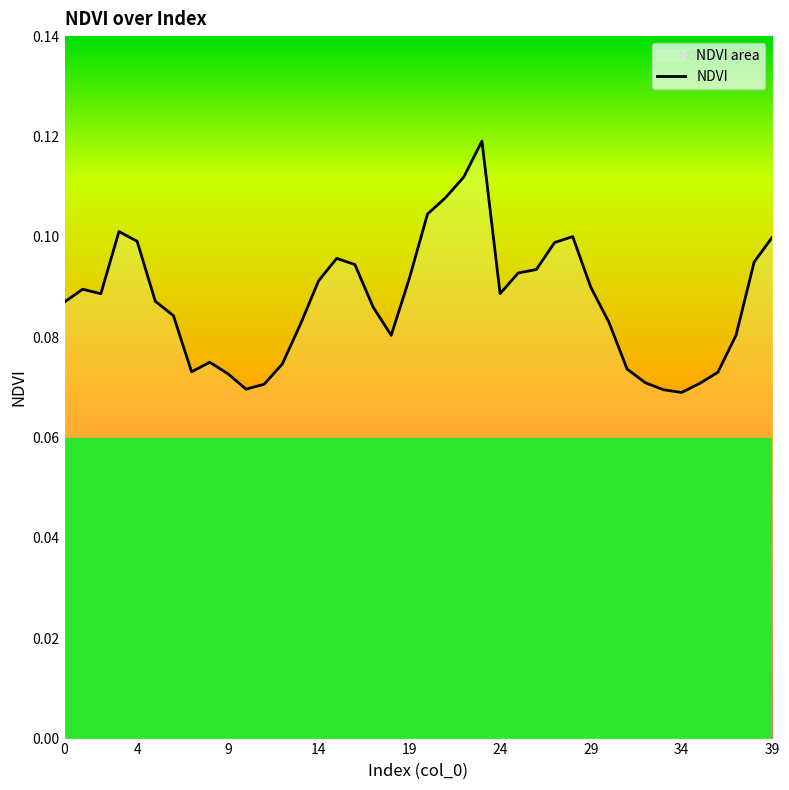

Which has a higher value, 4 or 0?

4